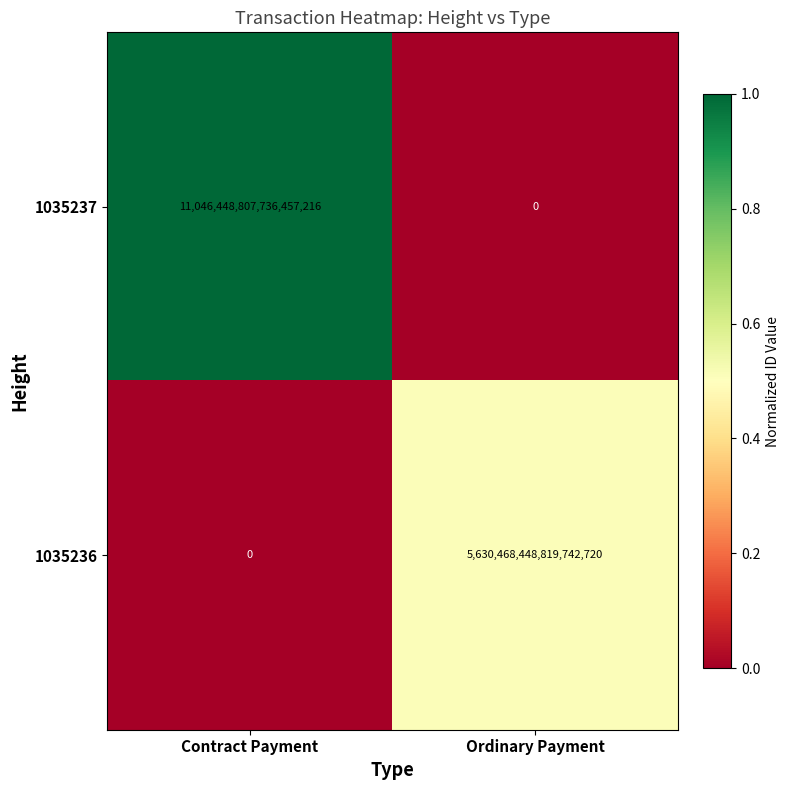

At which label is 1035236 closest to 2815234224409871360?

Contract Payment